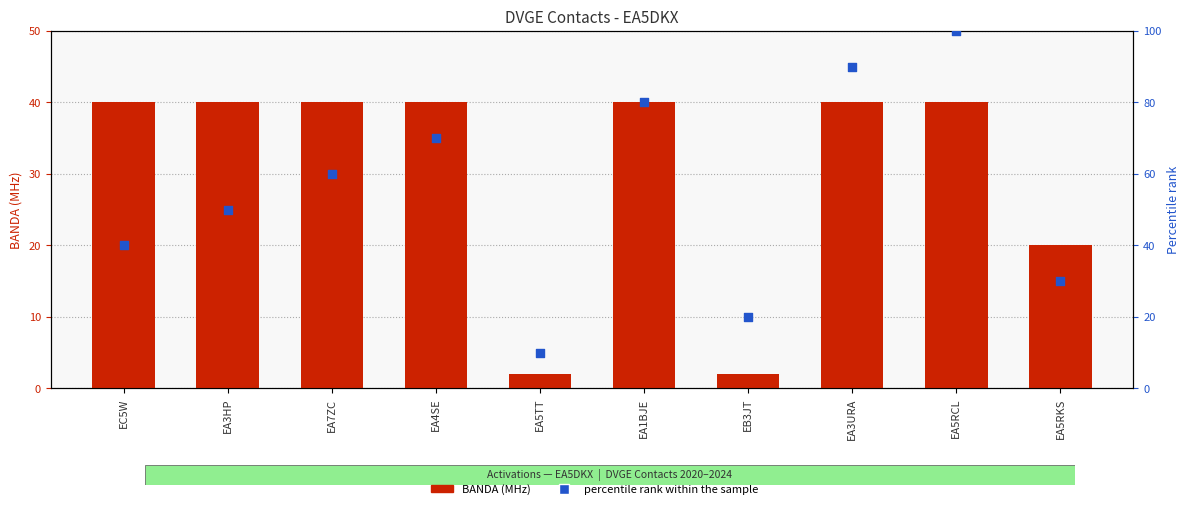

Which series reaches the maximum Y coordinate?

percentile rank within the sample